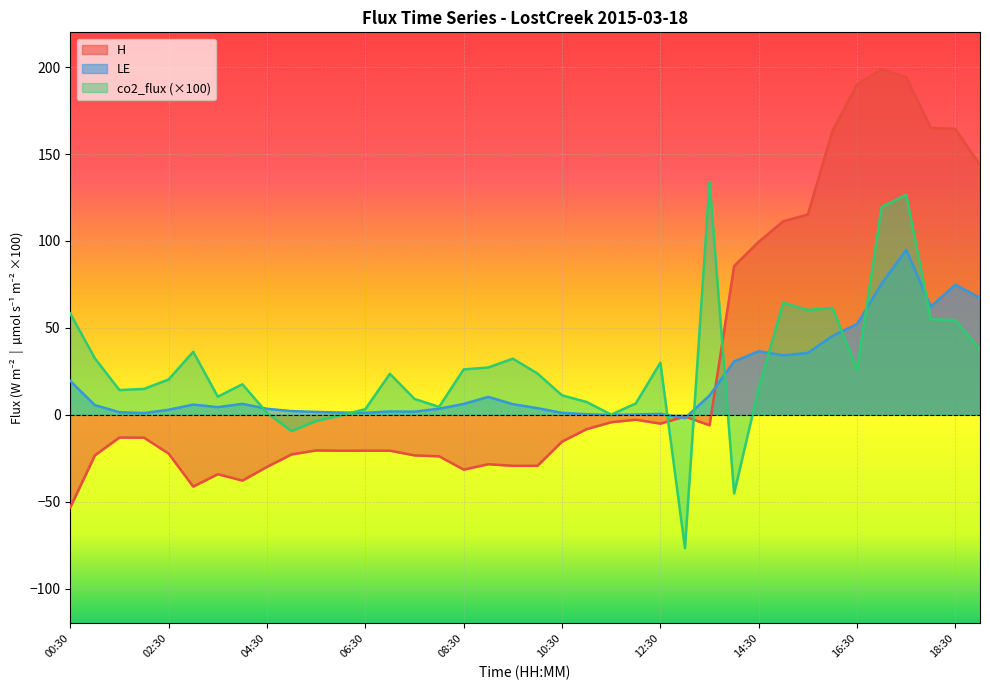

How many values in the co2_flux series exceed 23?

19